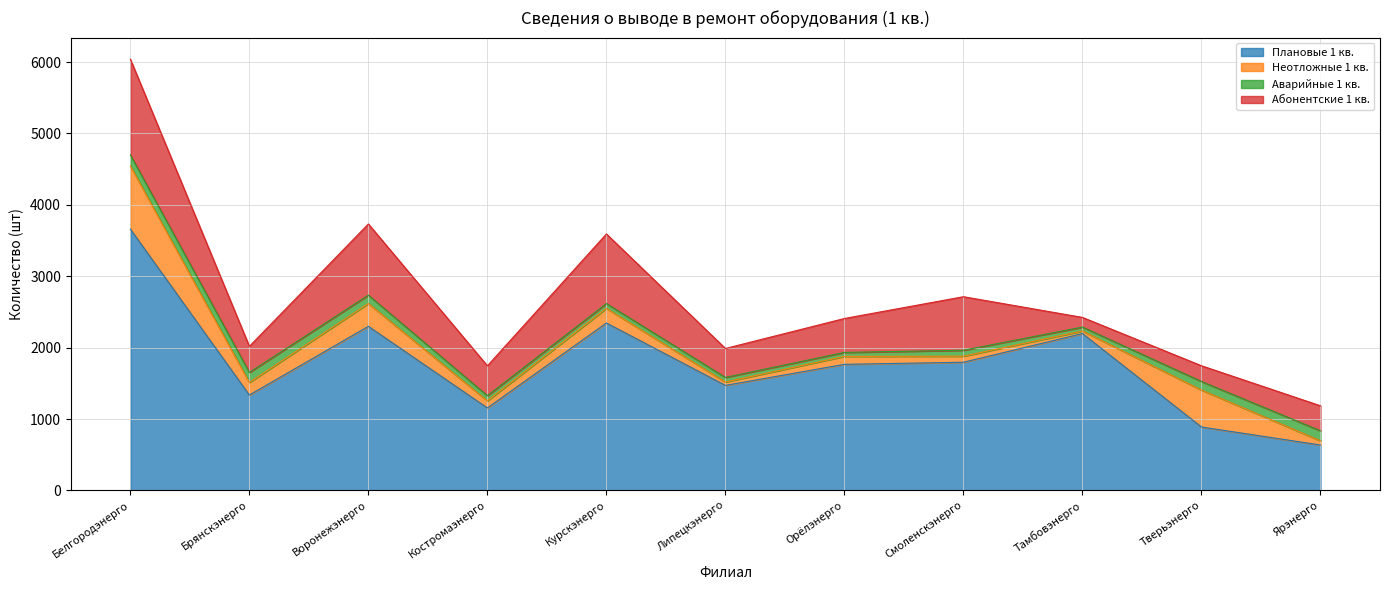

How many lines are shown in the chart?

4